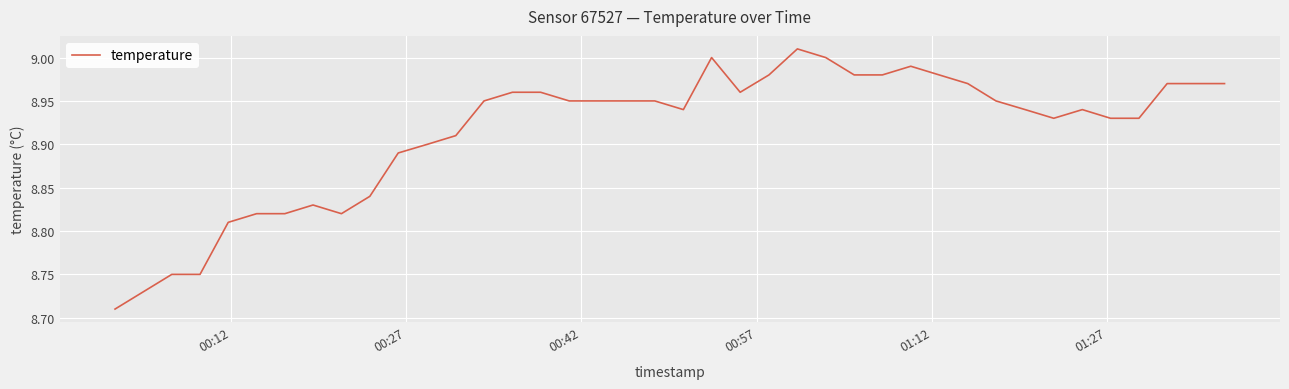

What is the difference between the maximum and minimum values?

0.3